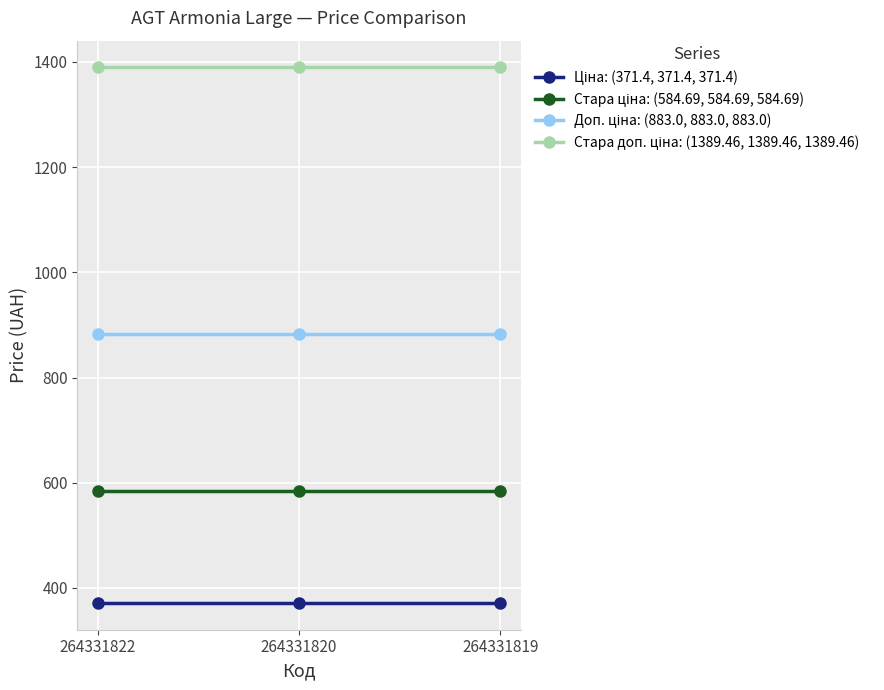

At how many categories does at least one series exceed 795?

3